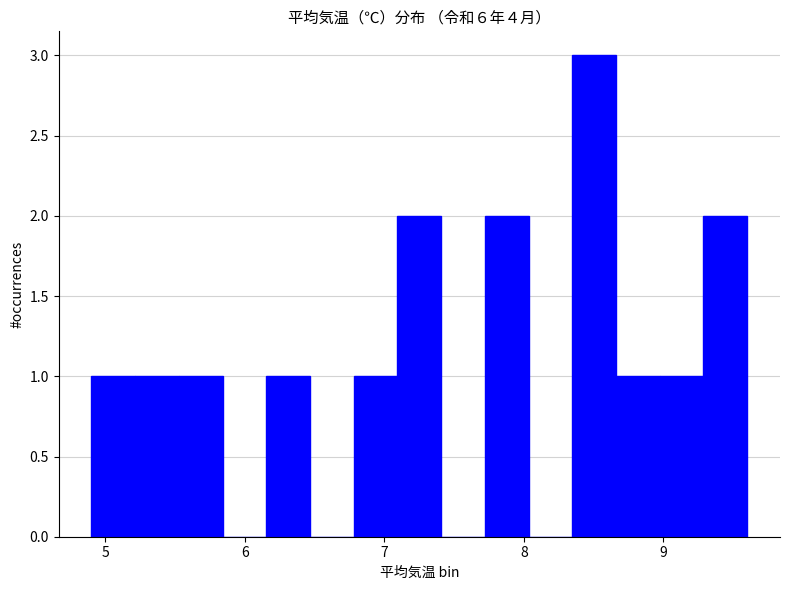

Read against the x-axis, roughly where is the centre of the tallest bar?

8.5